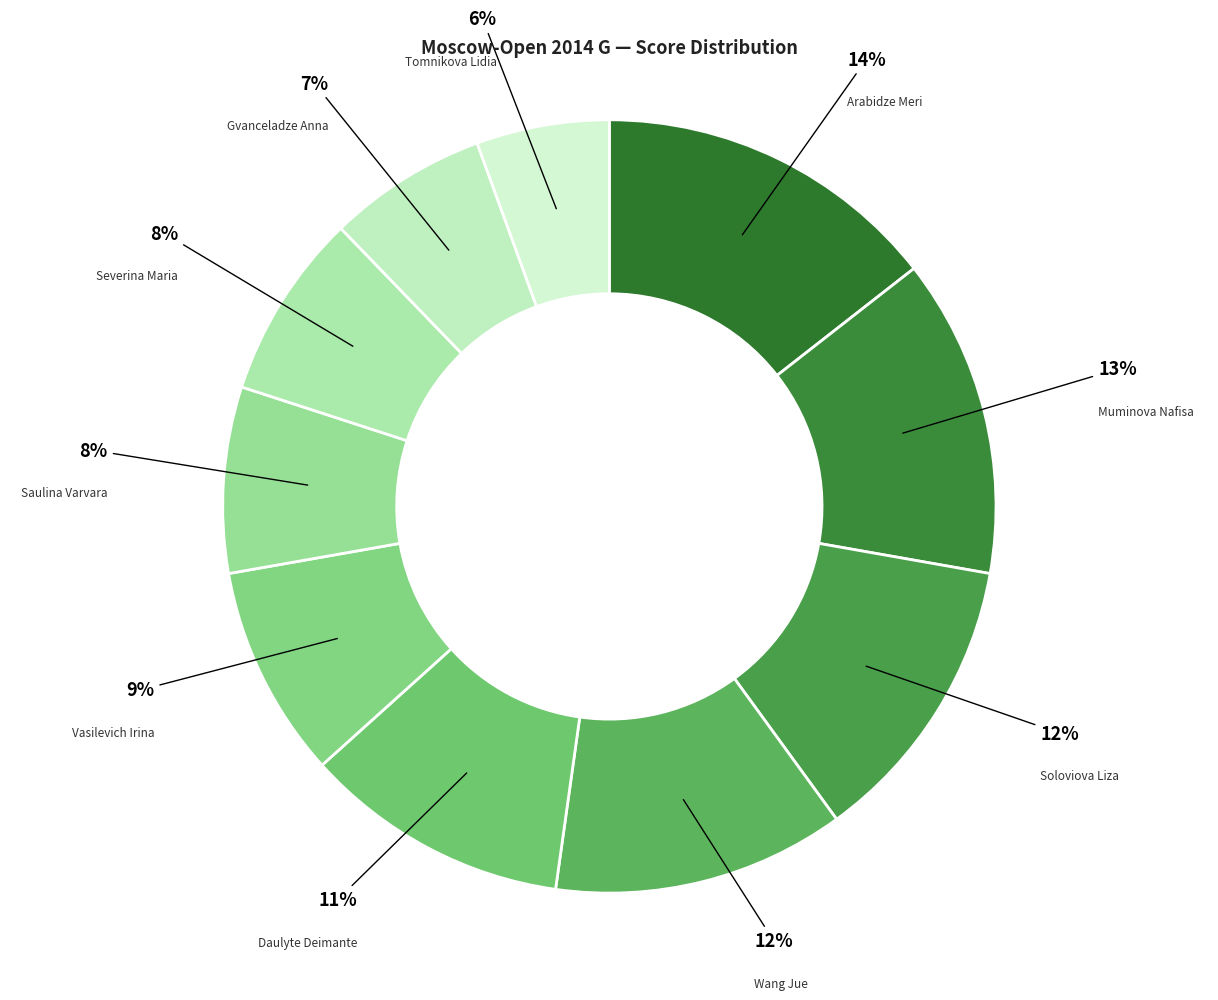

Which slice is the smallest?

Tomnikova Lidia